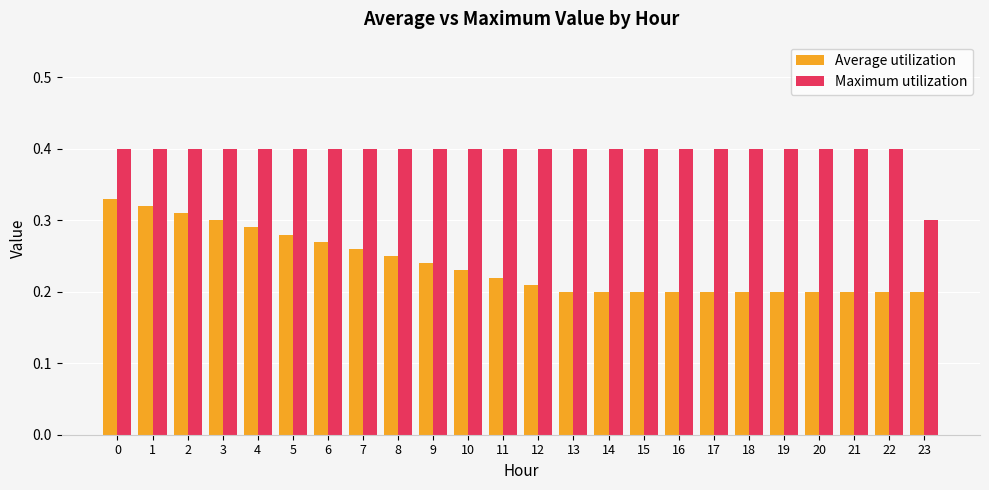

Rank the series at 2 from highest to lowest value.

Maximum utilization, Average utilization